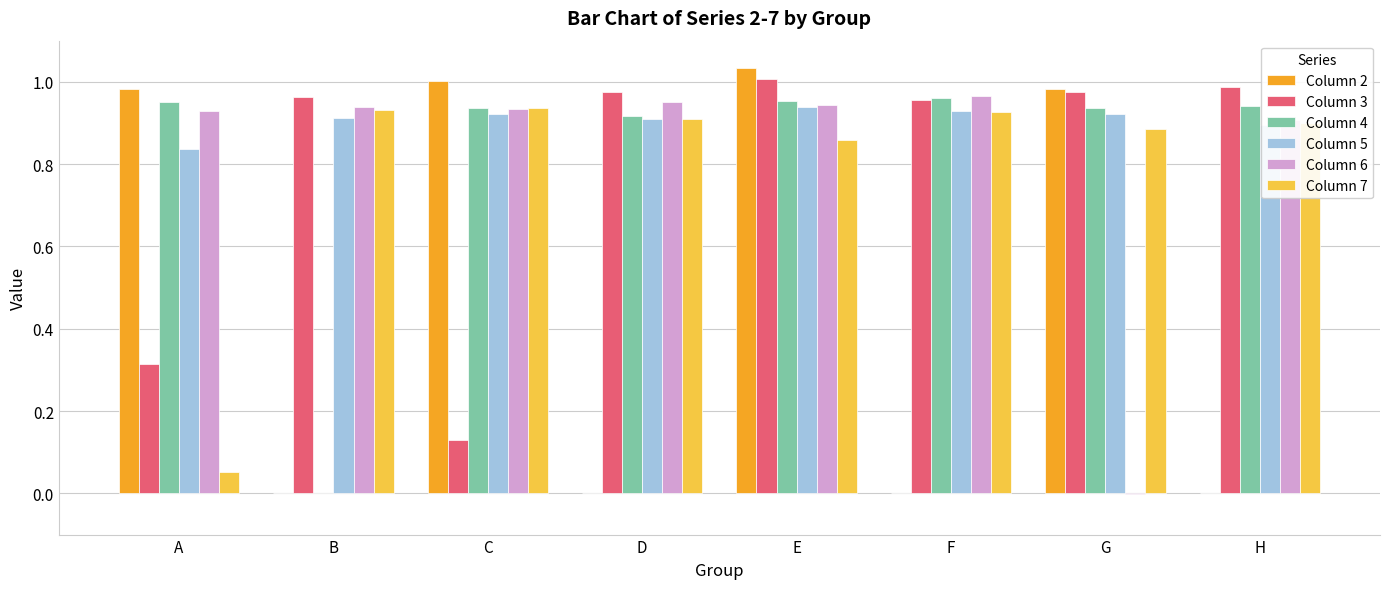

At which category is the sum across all series the highest?

E